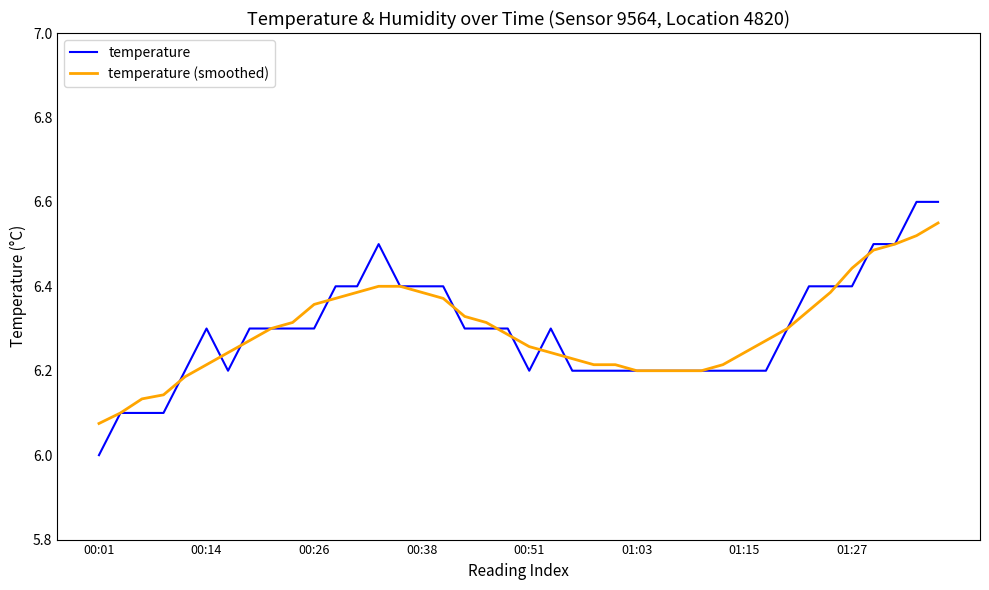

List the series in order of their peak value, highest first.

temperature, temperature (smoothed)